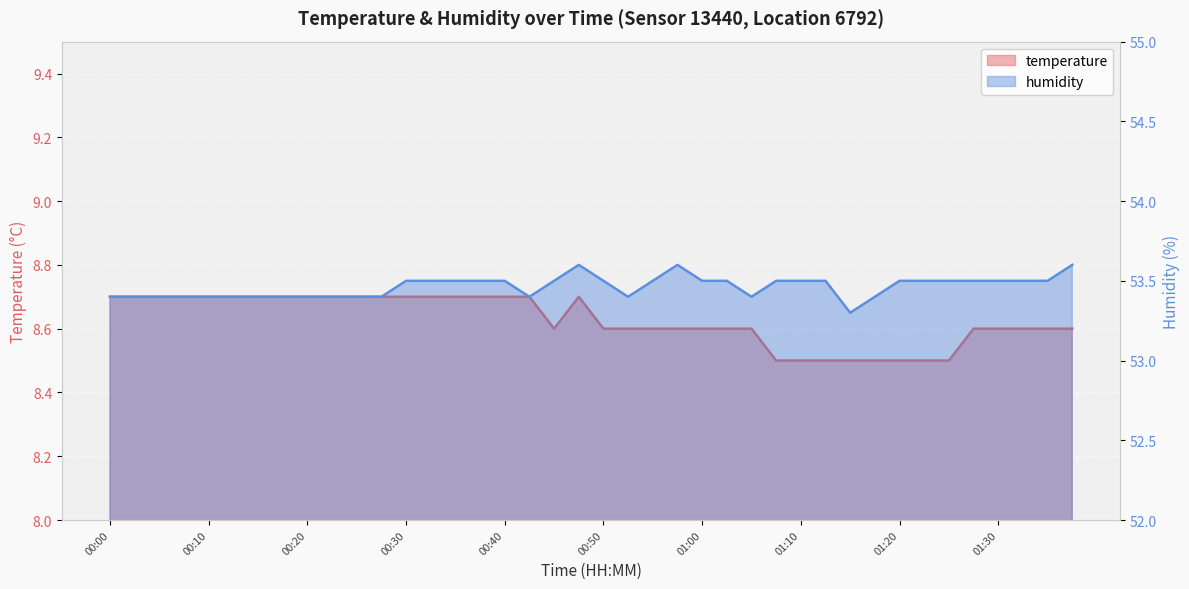

What is the approximate value of temperature at 00:55?

8.6